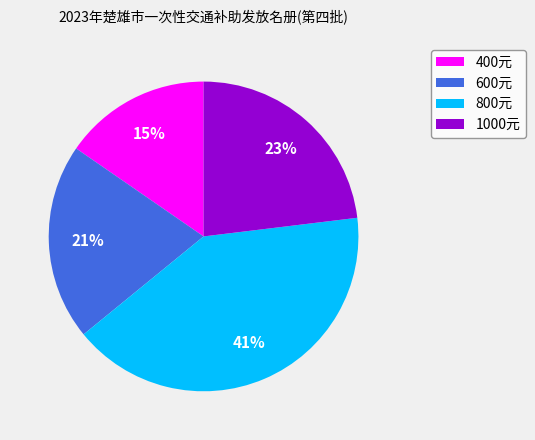

What is the ratio of the value at 1000元 to the value at 400元?

1.5